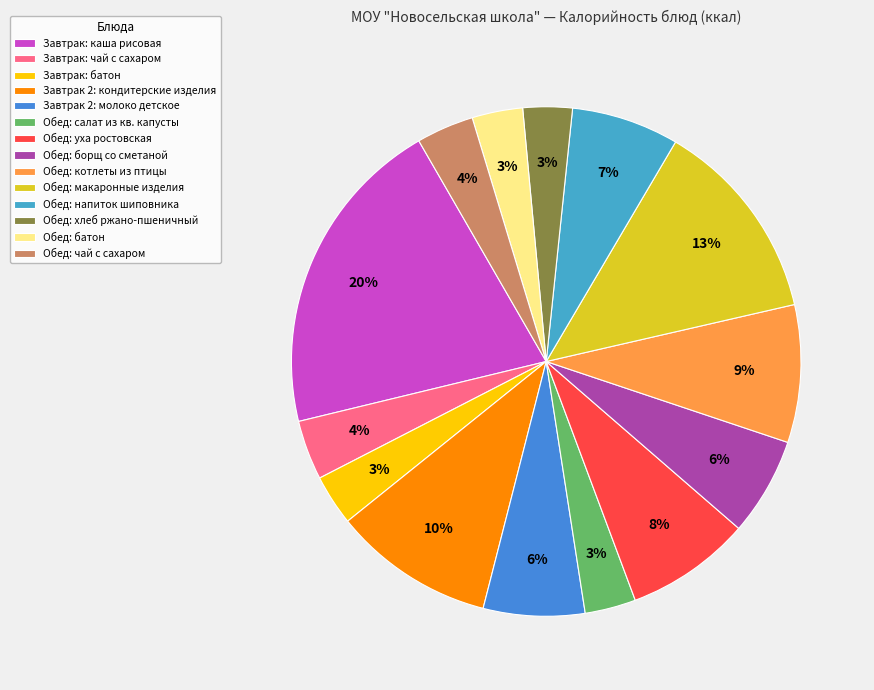

Which slice is the largest?

Завтрак: каша рисовая